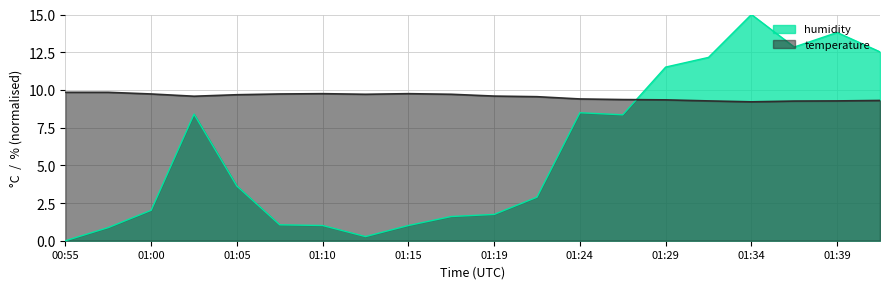

How many times do temperature and humidity cross each other?

1